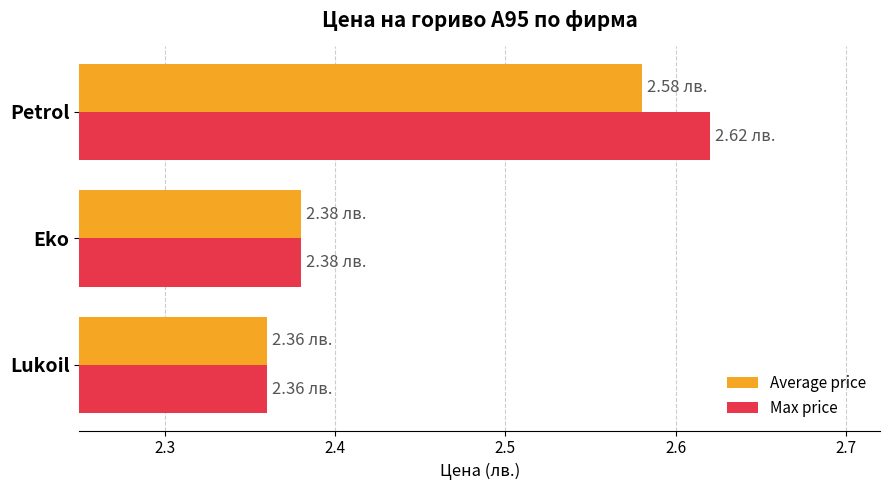

What is the total value across all series at Petrol?

5.2